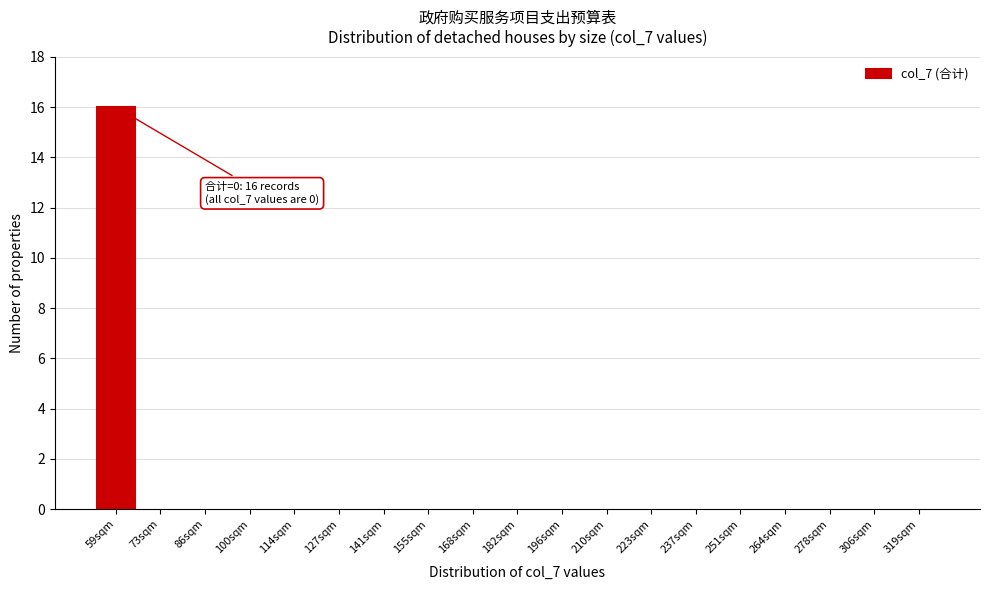

Reading left to right, extract all data points from this chart.

59sqm=16	73sqm=0	86sqm=0	100sqm=0	114sqm=0	127sqm=0	141sqm=0	155sqm=0	168sqm=0	182sqm=0	196sqm=0	210sqm=0	223sqm=0	237sqm=0	251sqm=0	264sqm=0	278sqm=0	306sqm=0	319sqm=0